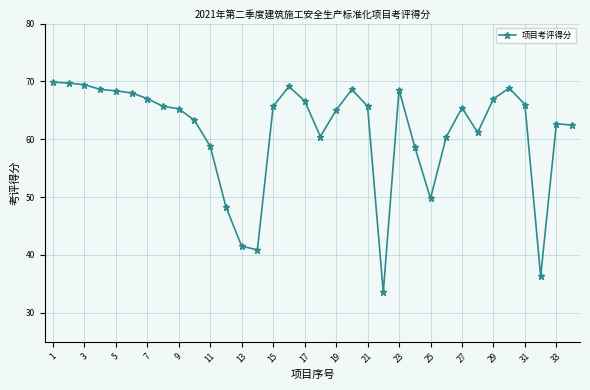

What is the greatest value displayed?

69.9